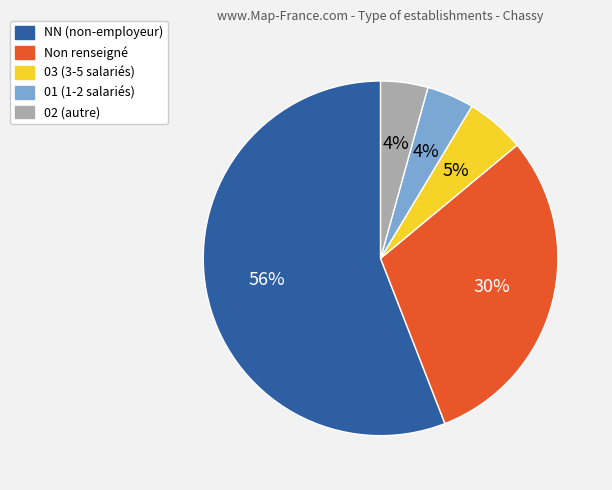

To the nearest percent, what is the average slice percentage?

20%